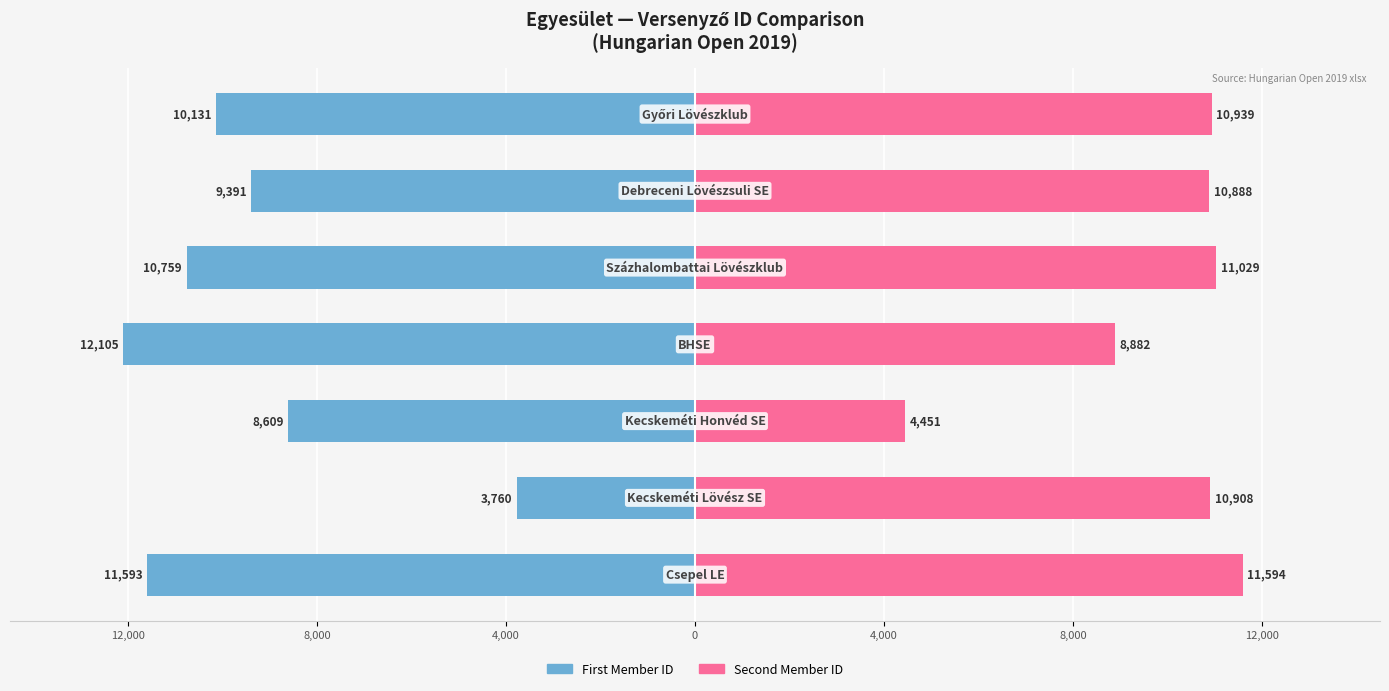

What is the difference between the second highest and minimum values in the Second Member ID series?

6578